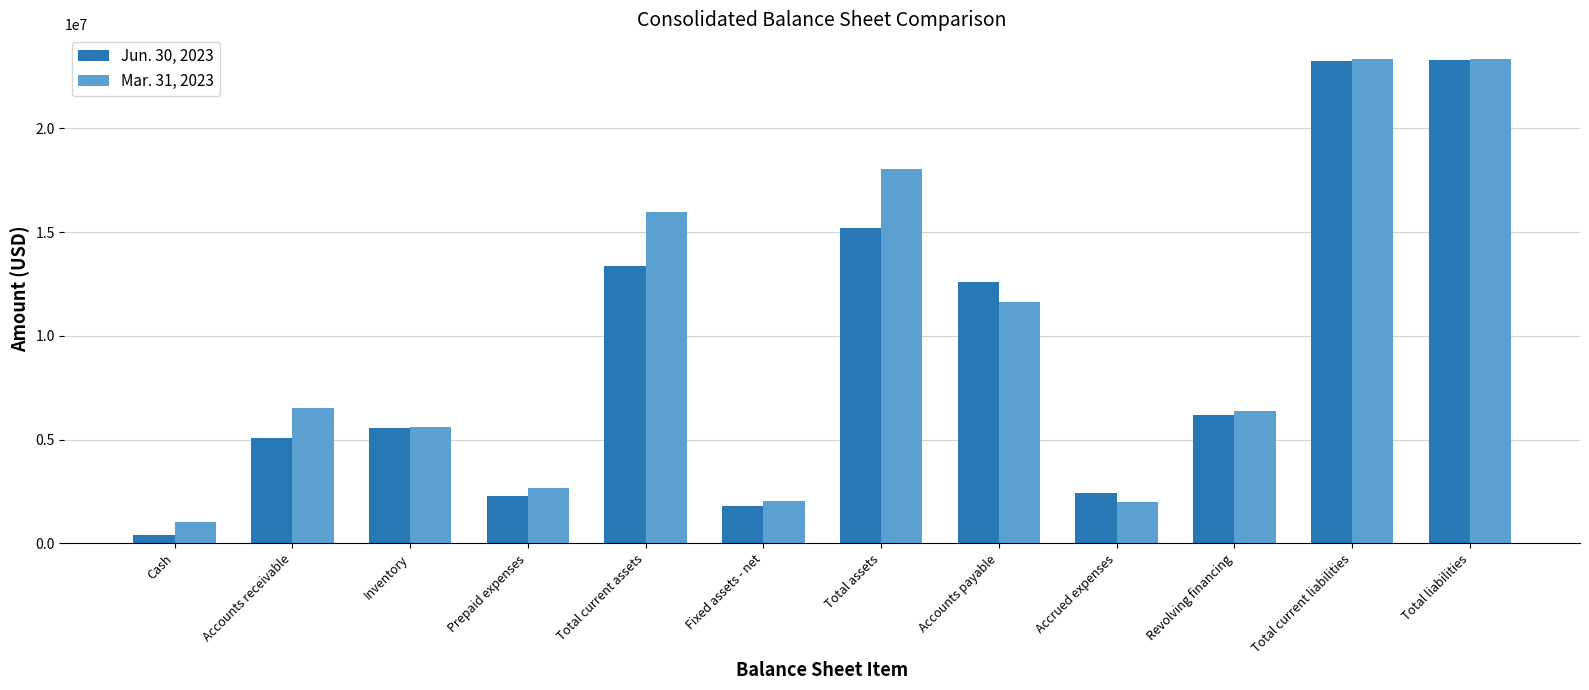

What is the difference between the maximum and second lowest values in the Mar. 31, 2023 series?

21370444